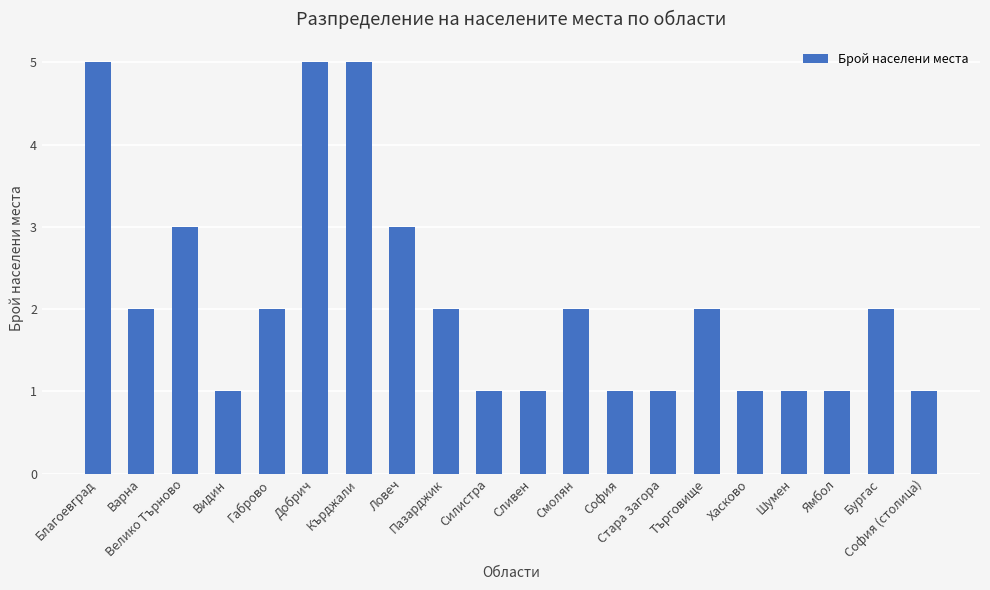

What is the smallest value displayed?

1